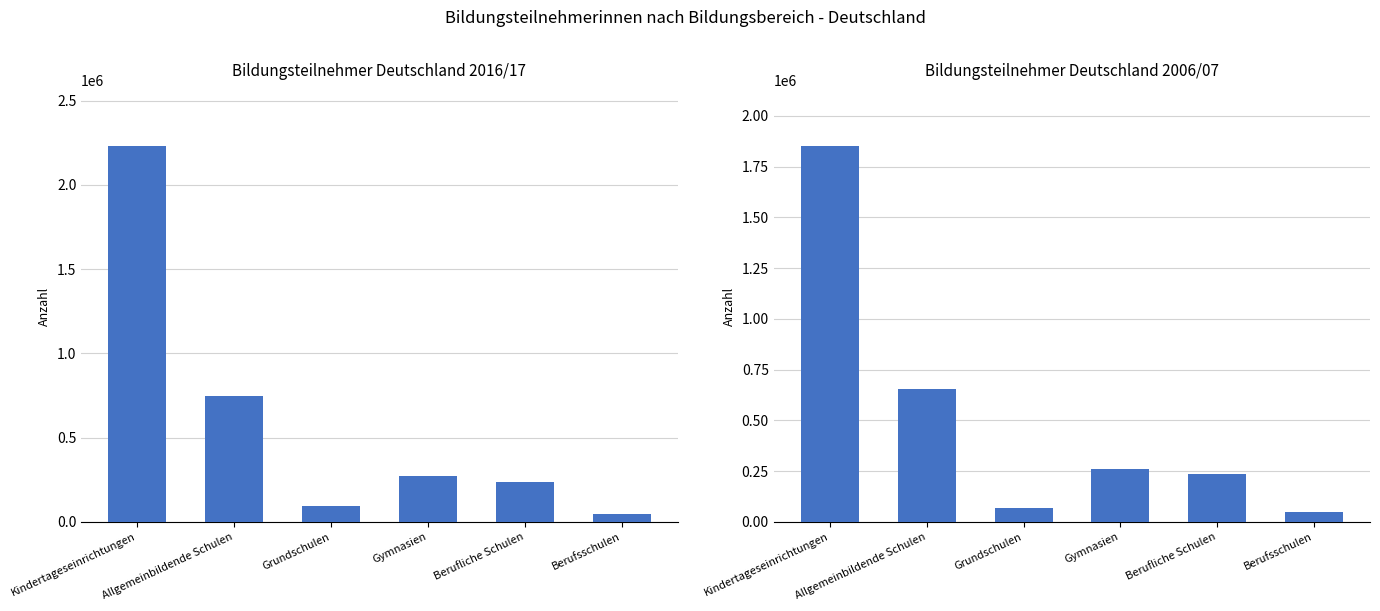

What is the value of the 2016/17 bar at the 2nd from the left?

750599